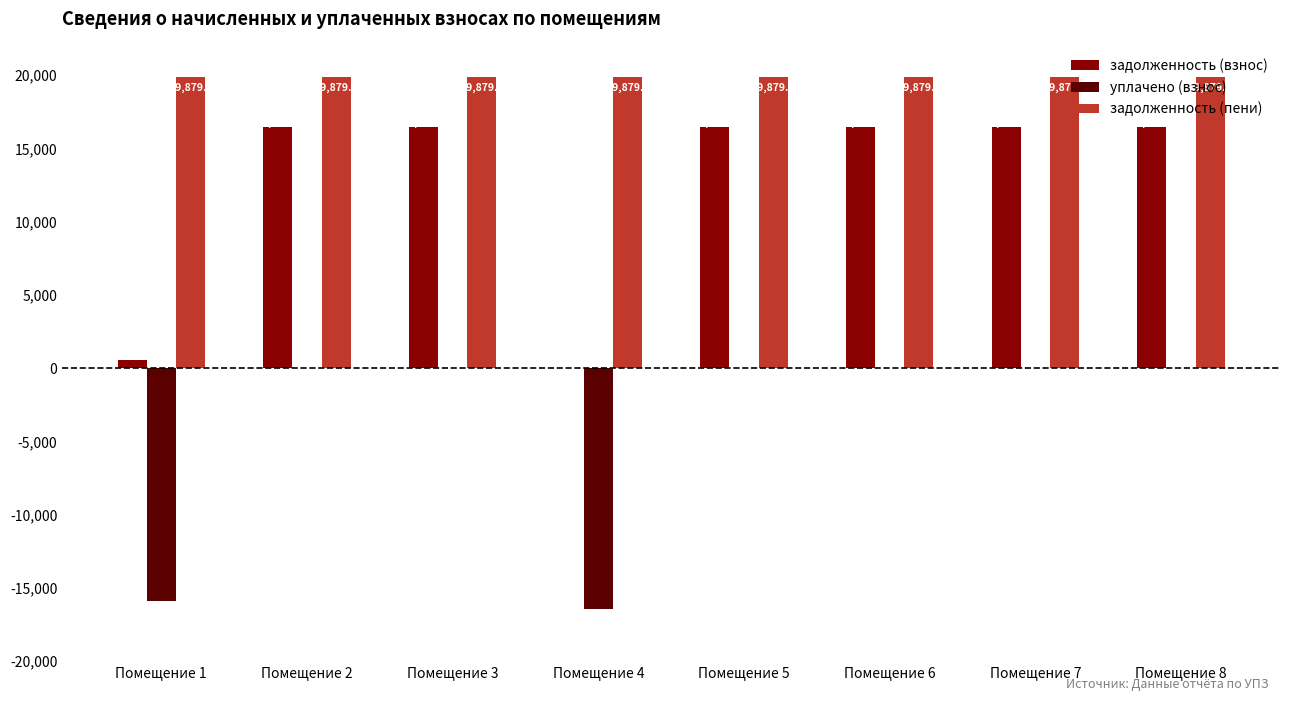

Is the value of уплачено (взнос) at Помещение 8 greater than the value of задолженность (взнос) at Помещение 1?

No